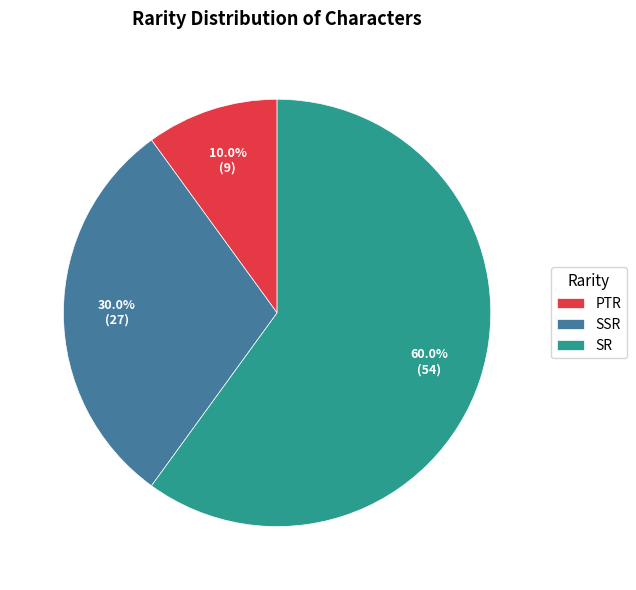

Is it true that PTR is 1% of the pie?

False